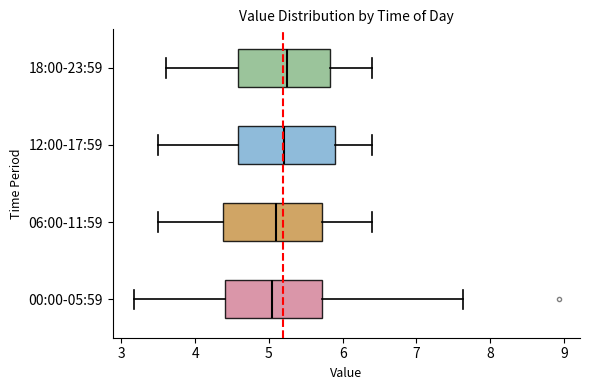

Reading bottom to top, transcribe this box plot: for each box, give where its median line is, the range the box spans, and where its two whiskers end, as read against the x-axis. The values are not printed on the chart, so give them approximately, as read against the axis.

00:00-05:59: median 5.0, box 4.4 to 5.7, whiskers 3.2 to 7.6
06:00-11:59: median 5.1, box 4.4 to 5.7, whiskers 3.5 to 6.4
12:00-17:59: median 5.2, box 4.6 to 5.9, whiskers 3.5 to 6.4
18:00-23:59: median 5.3, box 4.6 to 5.8, whiskers 3.6 to 6.4